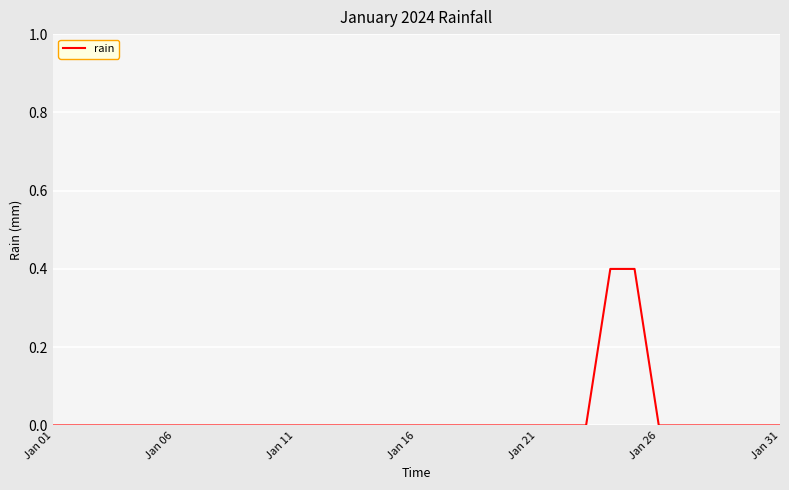

What is the difference between the maximum and minimum values?

0.4